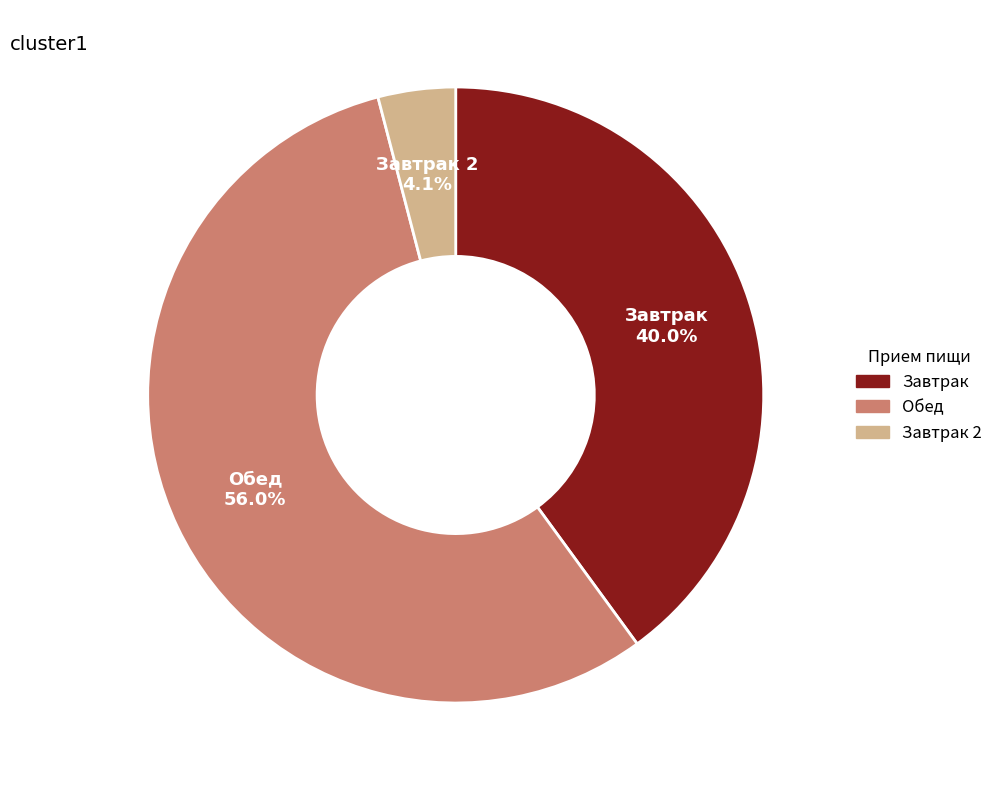

How many slices are in this pie chart?

3